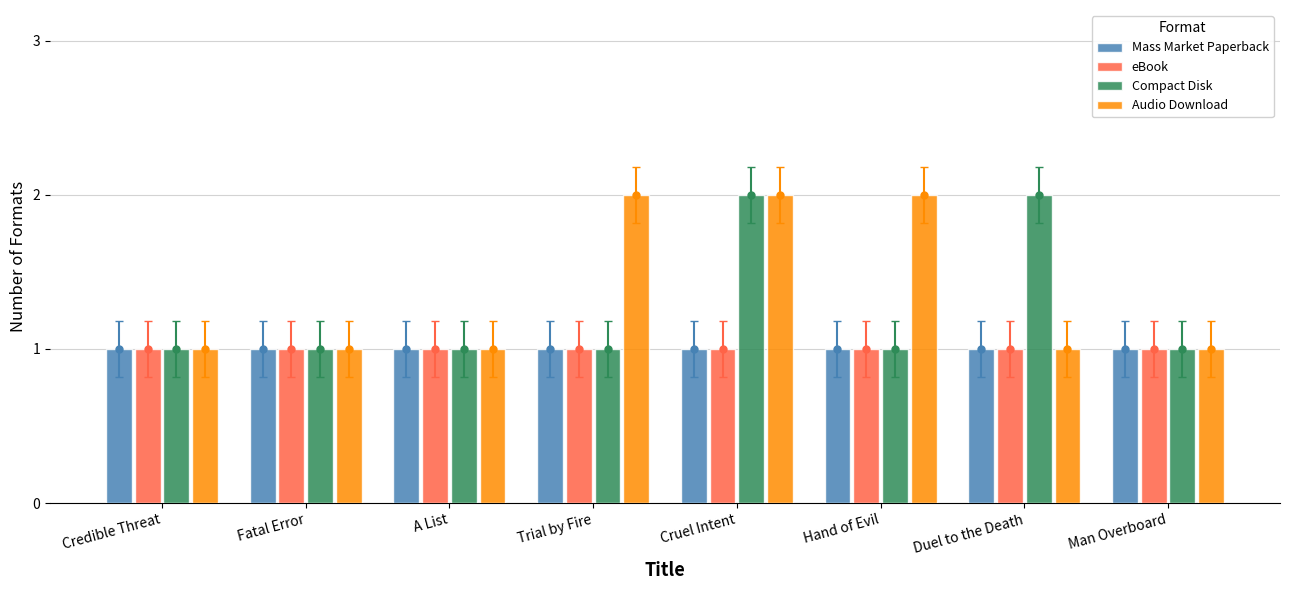

Reading left to right, what are all the values shown in this chart?

Mass Market Paperback: Credible Threat=1	Fatal Error=1	A List=1	Trial by Fire=1	Cruel Intent=1	Hand of Evil=1	Duel to the Death=1	Man Overboard=1
eBook: Credible Threat=1	Fatal Error=1	A List=1	Trial by Fire=1	Cruel Intent=1	Hand of Evil=1	Duel to the Death=1	Man Overboard=1
Compact Disk: Credible Threat=1	Fatal Error=1	A List=1	Trial by Fire=1	Cruel Intent=2	Hand of Evil=1	Duel to the Death=2	Man Overboard=1
Audio Download: Credible Threat=1	Fatal Error=1	A List=1	Trial by Fire=2	Cruel Intent=2	Hand of Evil=2	Duel to the Death=1	Man Overboard=1